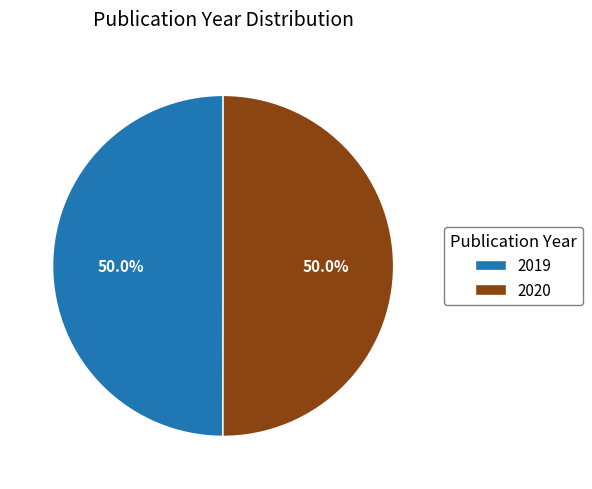

What is the ratio of the value at 2019 to the value at 2020?

1.0